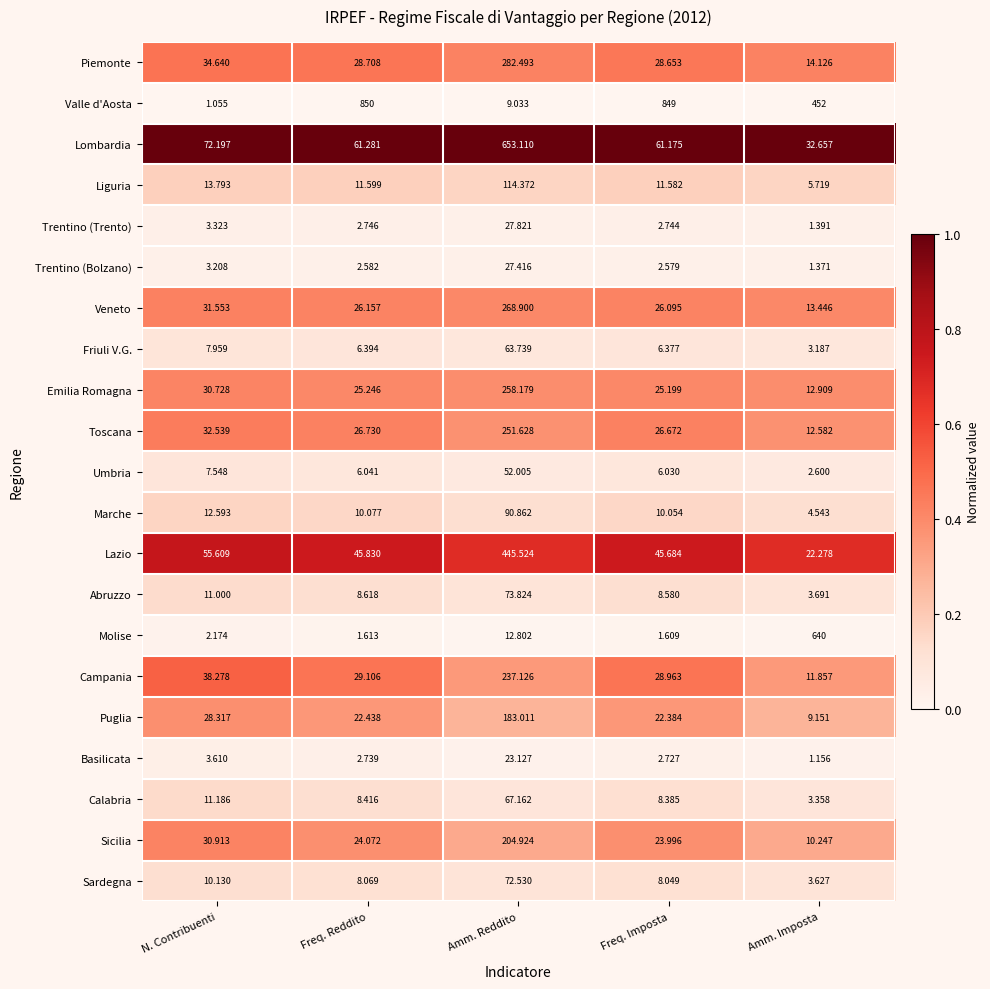

Which series changed the most between Freq. Imposta and Amm. Imposta?

Molise